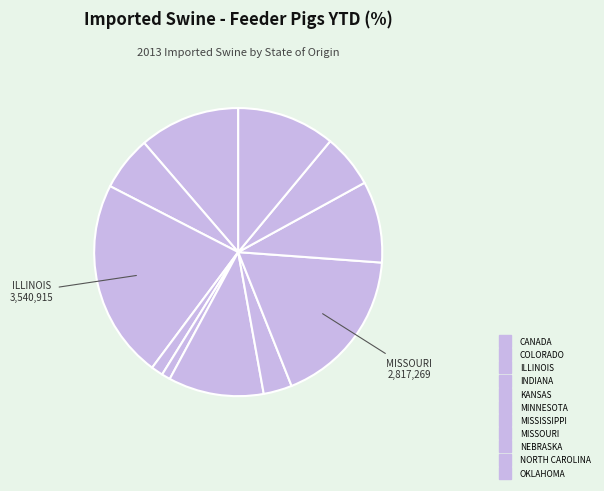

To the nearest percent, what is the difference between the largest and smallest slice percentages?

21%